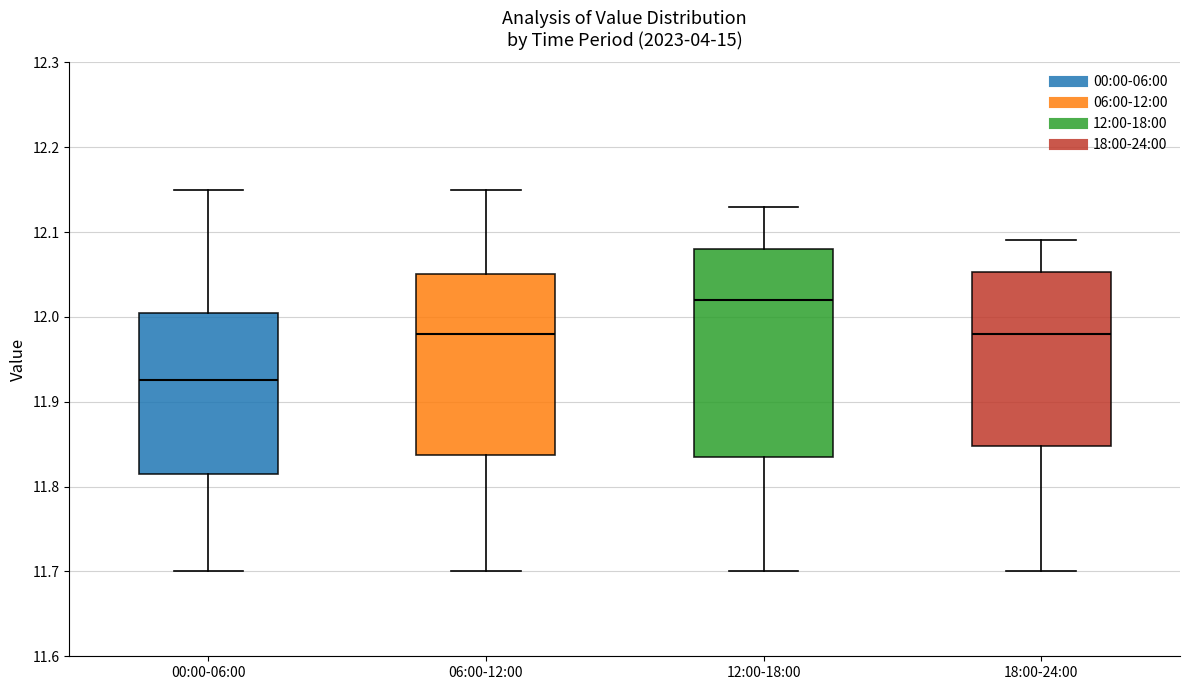

Reading left to right, read every box against the y-axis: the position of its median line, the range the box covers, and the ends of its whiskers. The values are not printed on the chart, so give them approximately, as read against the axis.

00:00-06:00: median 11.93, box 11.82 to 12.01, whiskers 11.70 to 12.15
06:00-12:00: median 11.98, box 11.84 to 12.05, whiskers 11.70 to 12.15
12:00-18:00: median 12.02, box 11.84 to 12.08, whiskers 11.70 to 12.13
18:00-24:00: median 11.98, box 11.85 to 12.05, whiskers 11.70 to 12.09